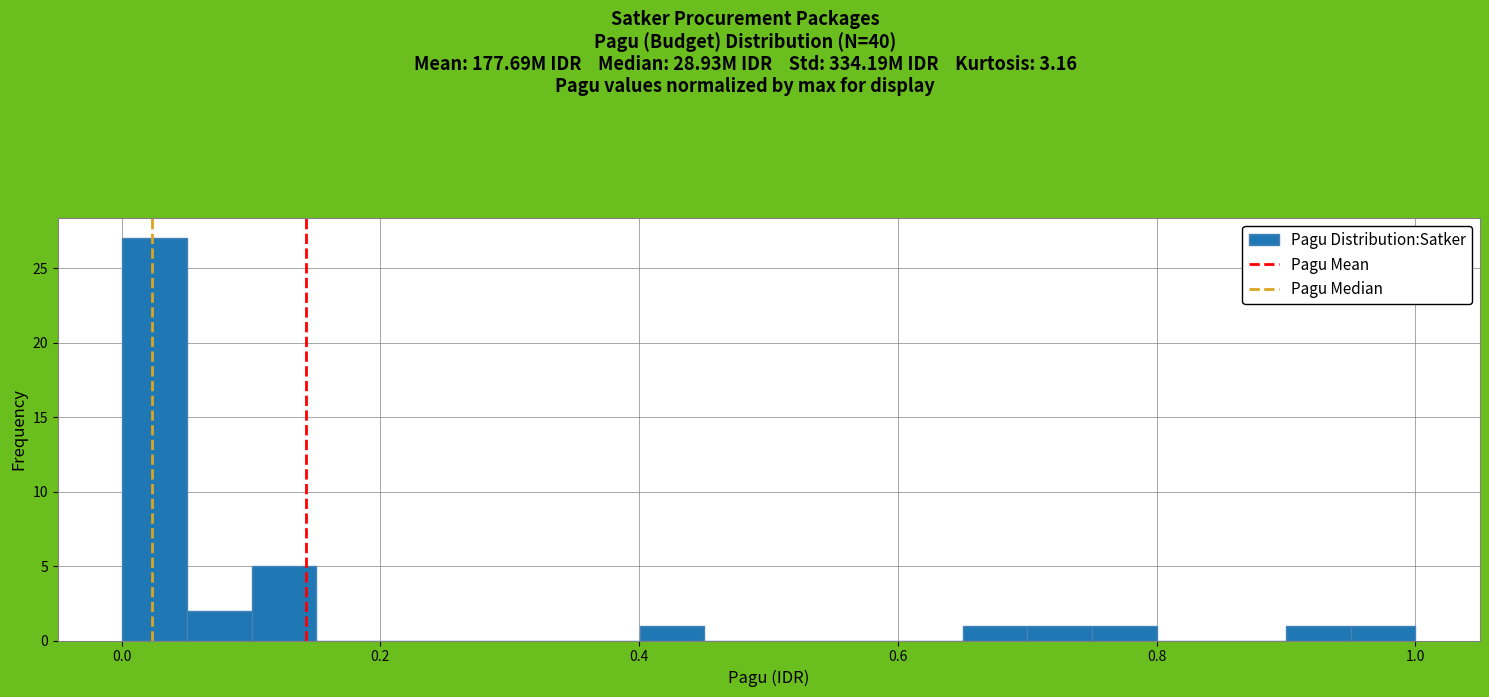

Around what value on the x-axis is the tallest bar? Give the approximate position of its centre, as read against the axis.

0.02